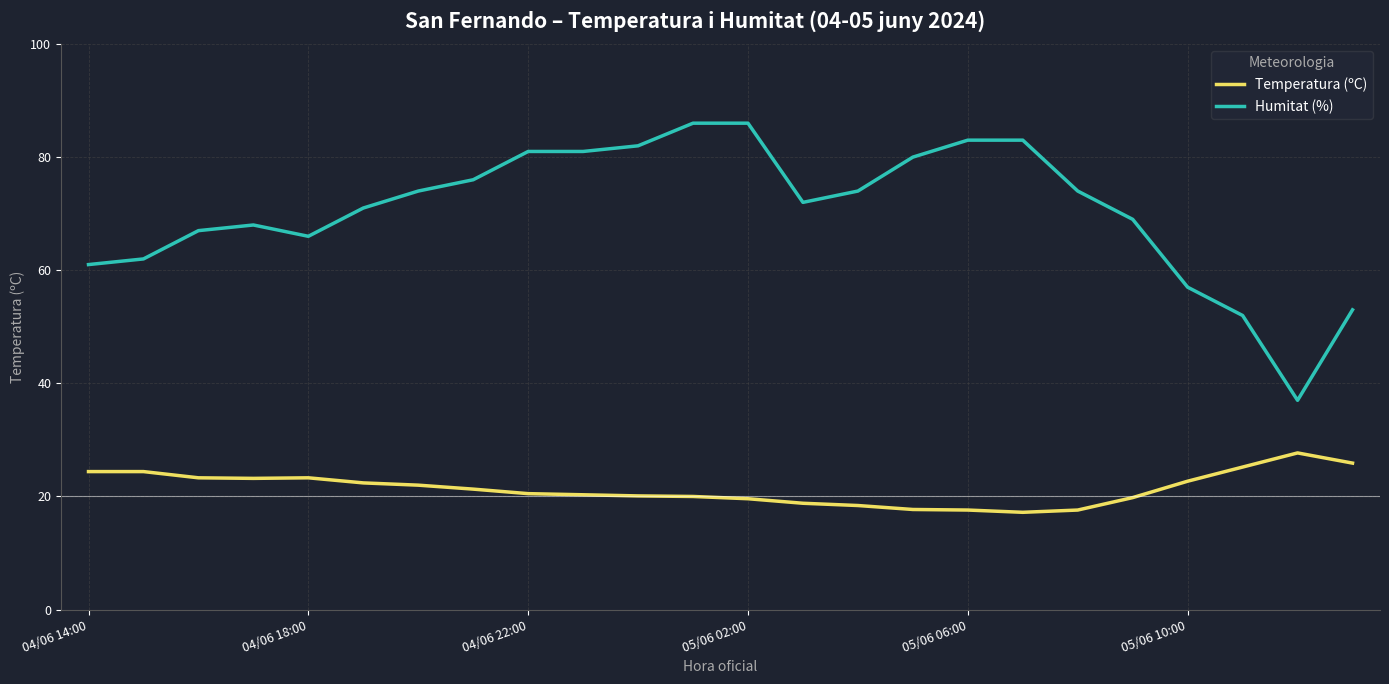

What is the difference between the maximum and minimum values in the Temperatura (ºC) series?

10.5